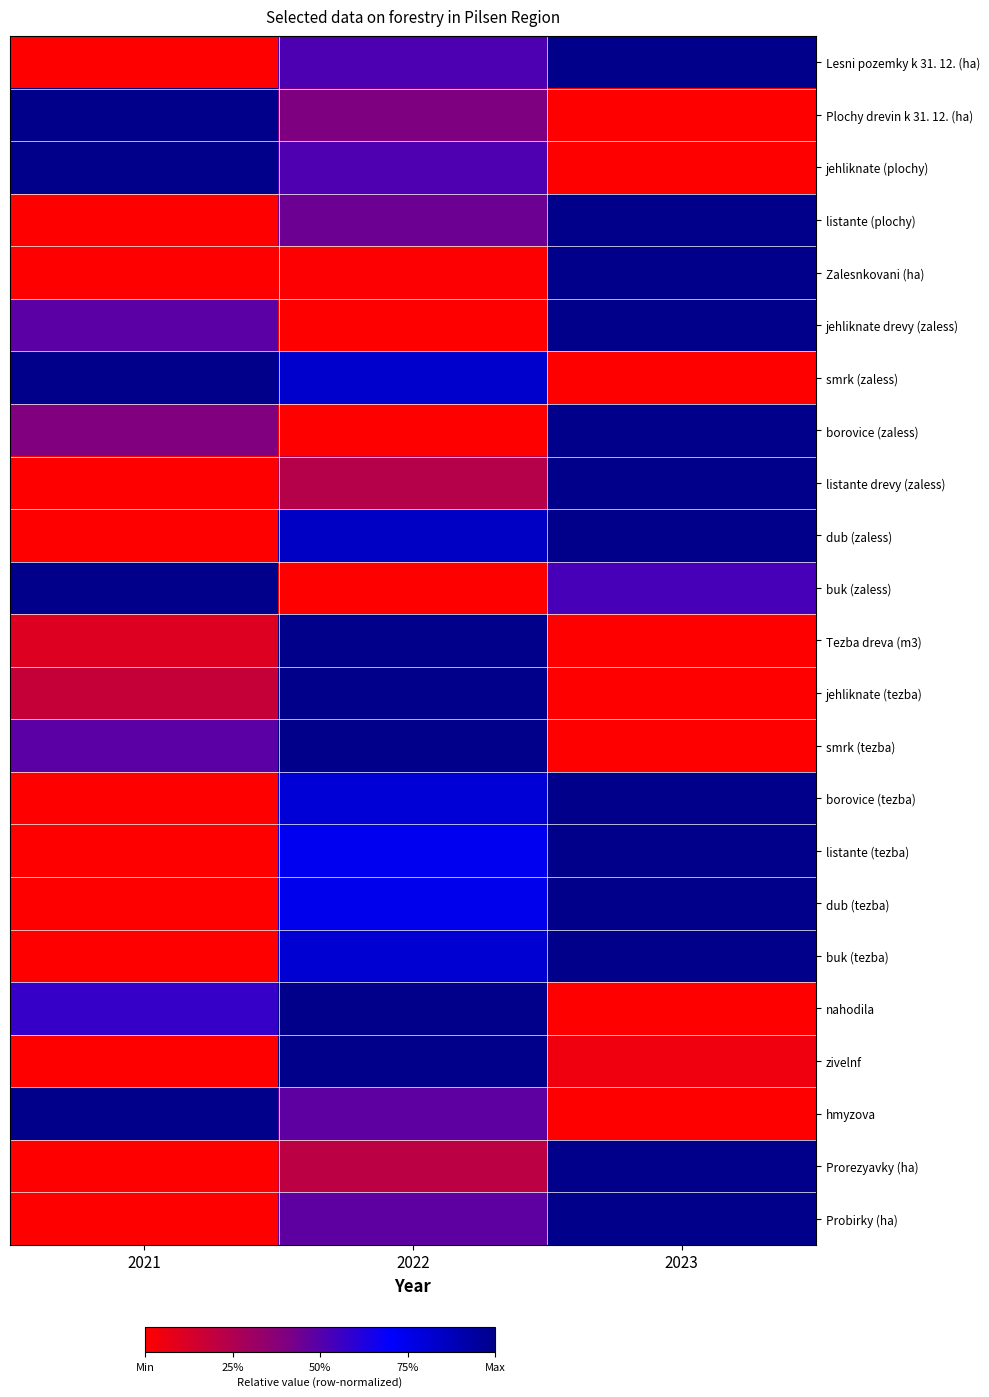

Rank the series by their maximum value, from highest to lowest.

Lesni pozemky k 31. 12. (ha), Plochy drevin k 31. 12. (ha), jehliknate (plochy), listante (plochy), Zalesnkovani (ha), jehliknate drevy (zaless), smrk (zaless), borovice (zaless), listante drevy (zaless), dub (zaless), buk (zaless), Tezba dreva (m3), jehliknate (tezba), smrk (tezba), borovice (tezba), listante (tezba), dub (tezba), buk (tezba), nahodila, zivelnf, hmyzova, Prorezyavky (ha), Probirky (ha)